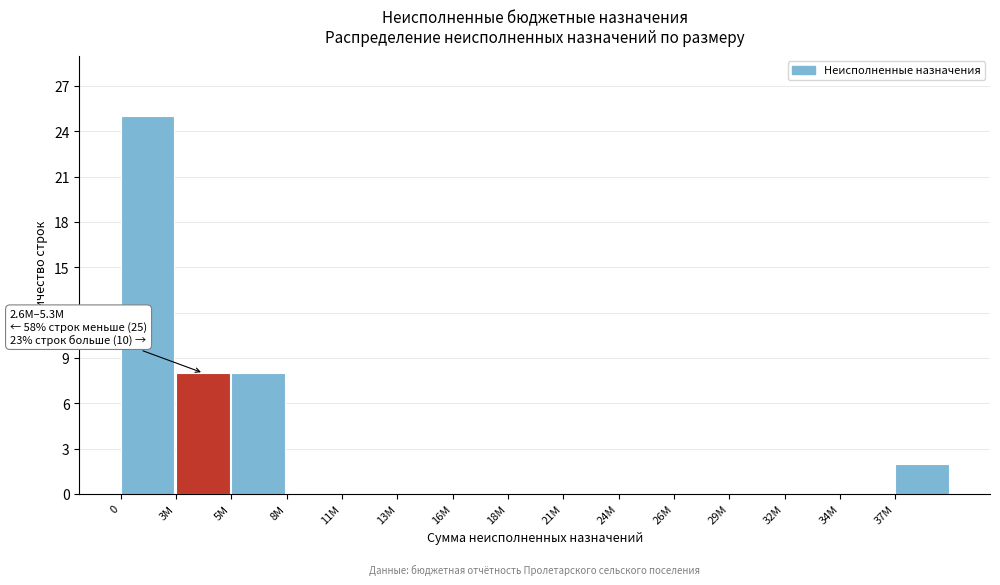

Reading left to right, what are all the values shown in this chart?

0=25	3M=8	5M=8	8M=0	11M=0	13M=0	16M=0	18M=0	21M=0	24M=0	26M=0	29M=0	32M=0	34M=0	37M=2